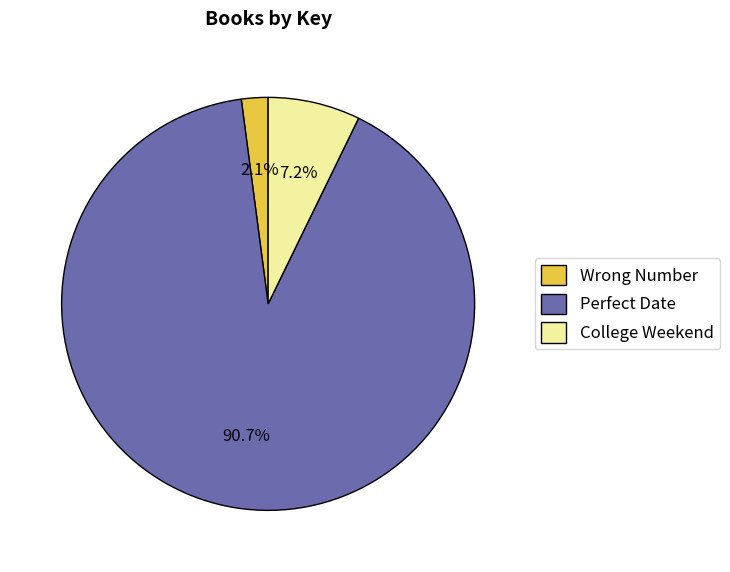

Which slice is the smallest?

Wrong Number